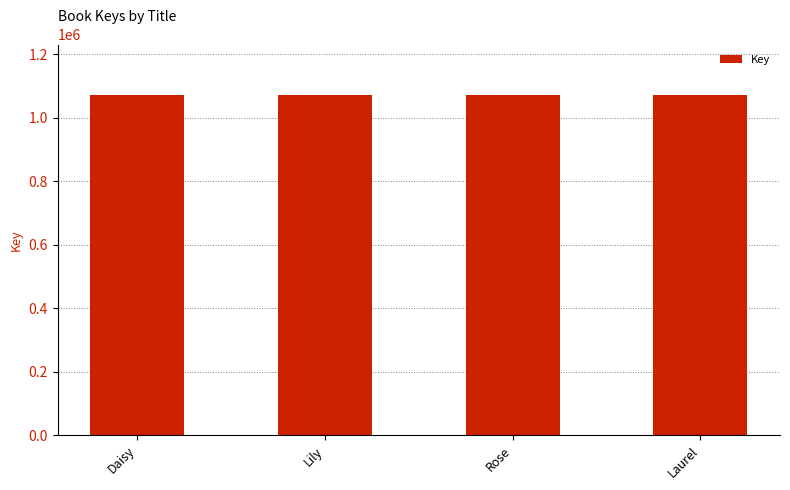

The value at Lily is 1070321. True or false?

True